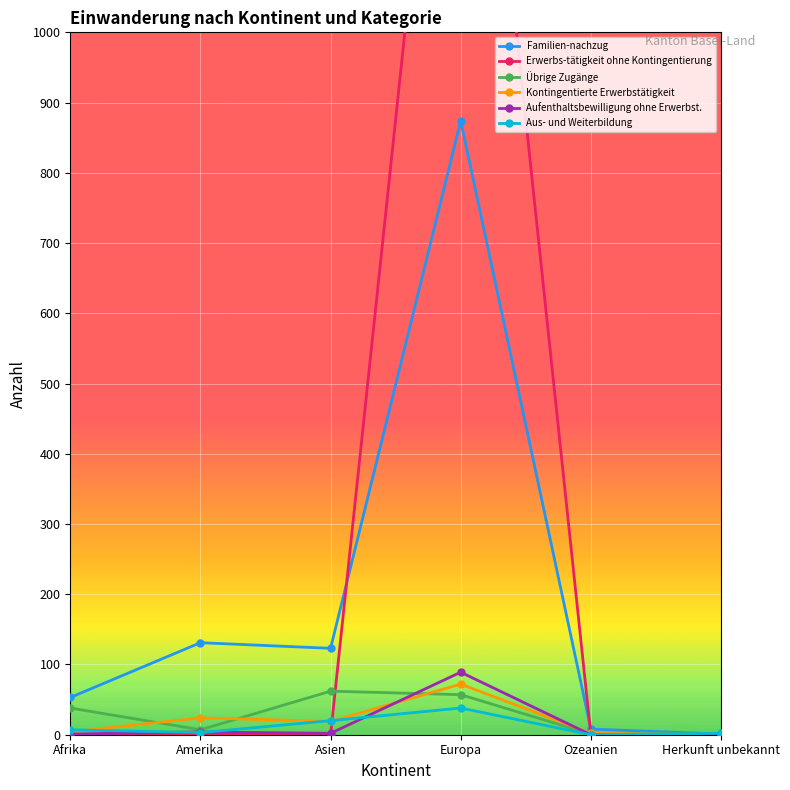

True or false: Aufenthaltsbewilligung ohne Erwerbst. has more than 1 interior local peaks.

True